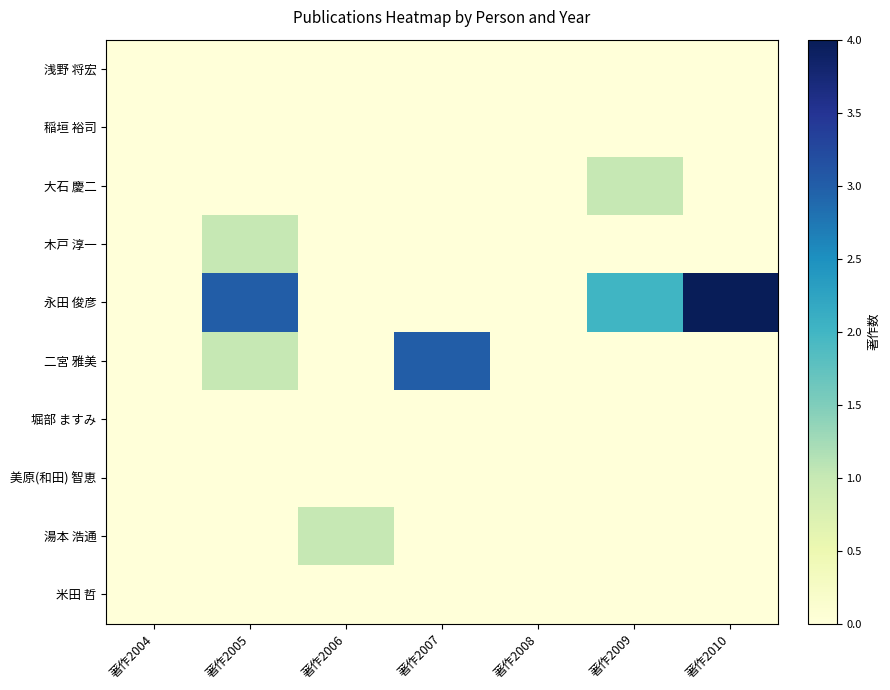

Reading left to right, transcribe all the data shown in this chart.

浅野 将宏: 著作2004=0	著作2005=0	著作2006=0	著作2007=0	著作2008=0	著作2009=0	著作2010=0
稲垣 裕司: 著作2004=0	著作2005=0	著作2006=0	著作2007=0	著作2008=0	著作2009=0	著作2010=0
大石 慶二: 著作2004=0	著作2005=0	著作2006=0	著作2007=0	著作2008=0	著作2009=1	著作2010=0
木戸 淳一: 著作2004=0	著作2005=1	著作2006=0	著作2007=0	著作2008=0	著作2009=0	著作2010=0
永田 俊彦: 著作2004=0	著作2005=3	著作2006=0	著作2007=0	著作2008=0	著作2009=2	著作2010=4
二宮 雅美: 著作2004=0	著作2005=1	著作2006=0	著作2007=3	著作2008=0	著作2009=0	著作2010=0
堀部 ますみ: 著作2004=0	著作2005=0	著作2006=0	著作2007=0	著作2008=0	著作2009=0	著作2010=0
美原(和田) 智恵: 著作2004=0	著作2005=0	著作2006=0	著作2007=0	著作2008=0	著作2009=0	著作2010=0
湯本 浩通: 著作2004=0	著作2005=0	著作2006=1	著作2007=0	著作2008=0	著作2009=0	著作2010=0
米田 哲: 著作2004=0	著作2005=0	著作2006=0	著作2007=0	著作2008=0	著作2009=0	著作2010=0